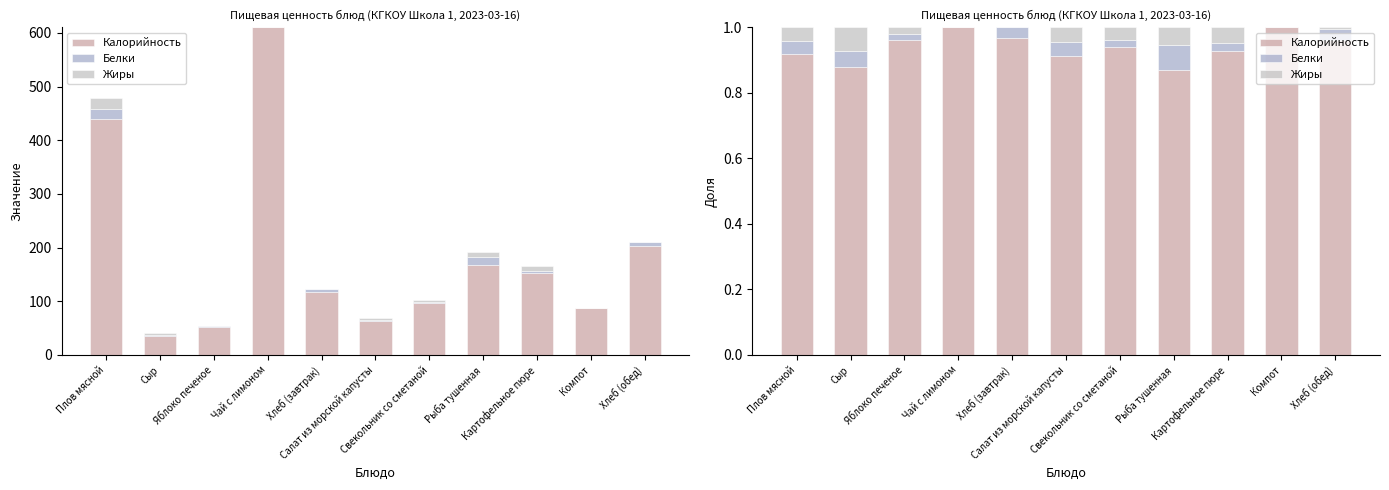

Between Салат из морской капусты and Компот, which is larger?

Компот